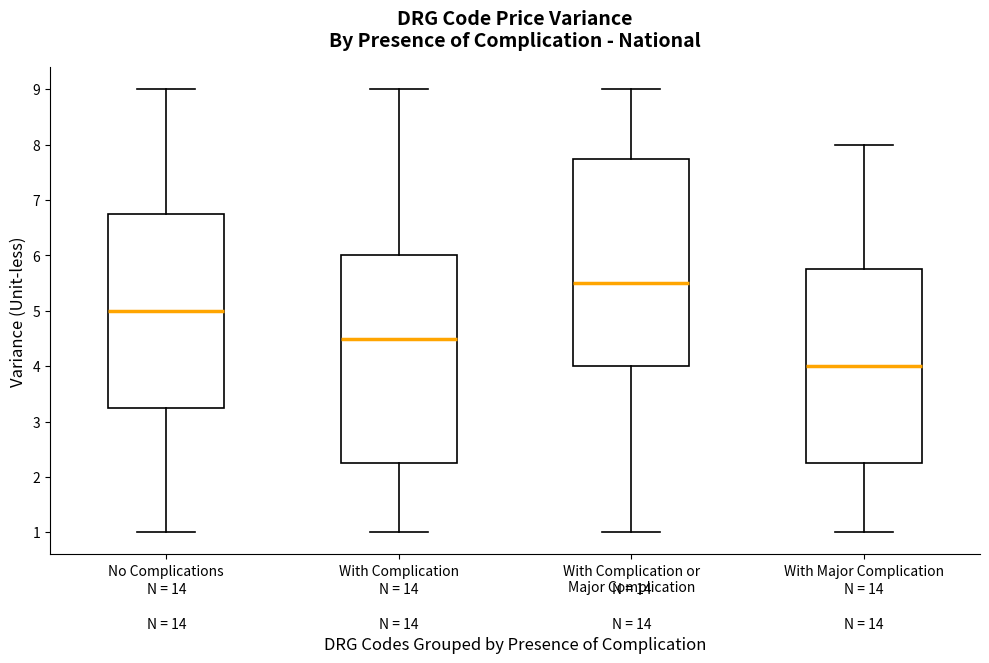

Reading left to right, read every box against the y-axis: the position of its median line, the range the box covers, and the ends of its whiskers. The values are not printed on the chart, so give them approximately, as read against the axis.

No Complications: median 5.0, box 3.3 to 6.8, whiskers 1.0 to 9.0
With Complication: median 4.5, box 2.3 to 6.0, whiskers 1.0 to 9.0
With Complication or Major Complication: median 5.5, box 4.0 to 7.8, whiskers 1.0 to 9.0
With Major Complication: median 4.0, box 2.3 to 5.8, whiskers 1.0 to 8.0